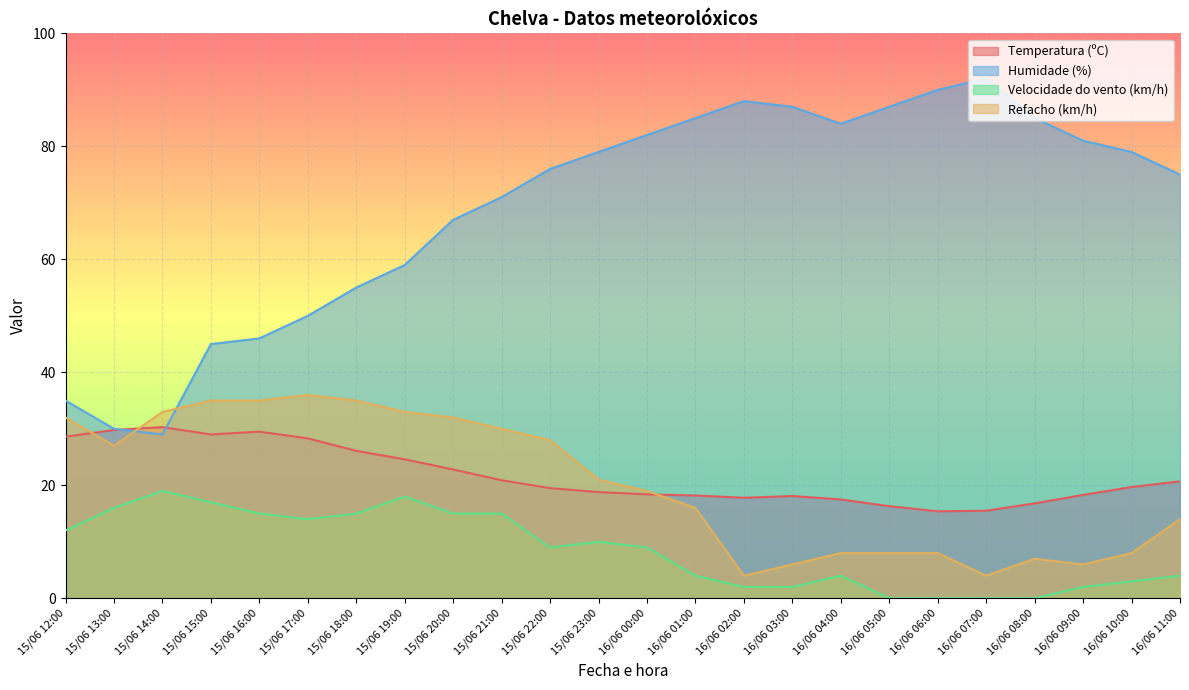

True or false: Temperatura (ºC) and Velocidade do vento (km/h) intersect in this chart.

False